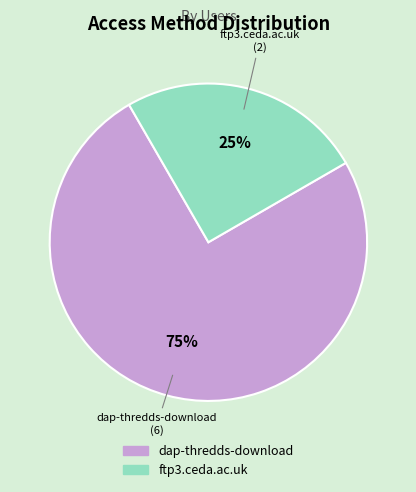

Do dap-thredds-download and ftp3.ceda.ac.uk together represent more than half of the pie?

Yes